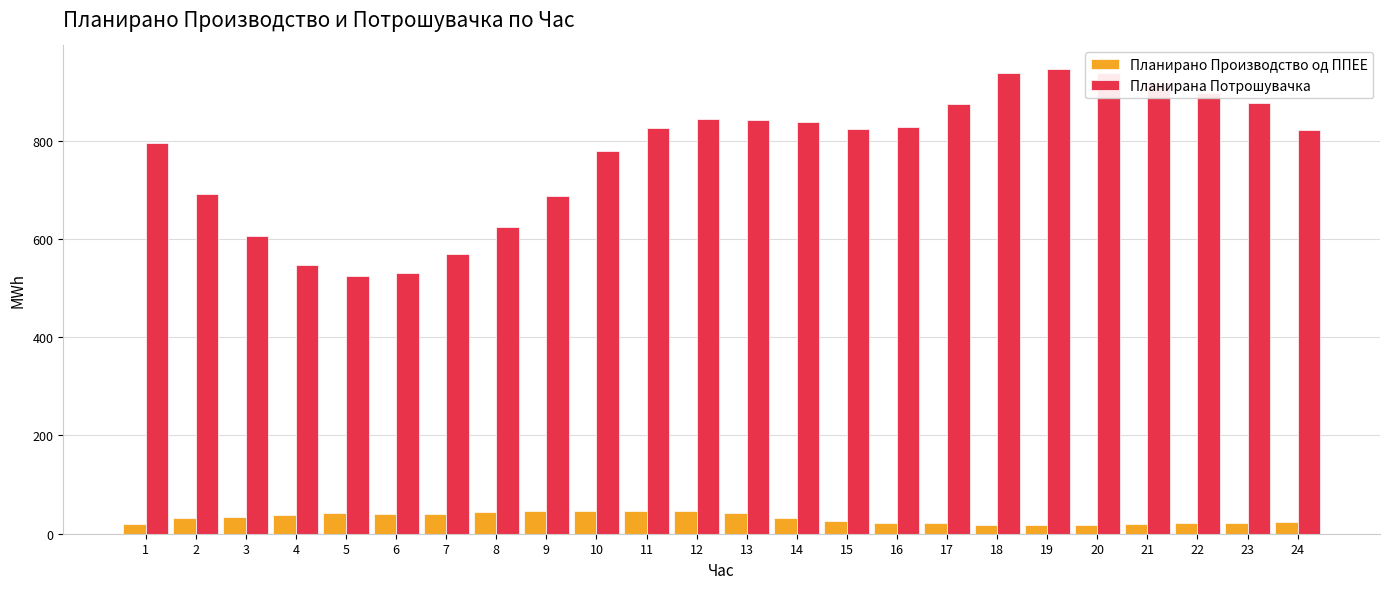

The value of Планирана Потрошувачка at 9 is 1016.3. True or false?

False